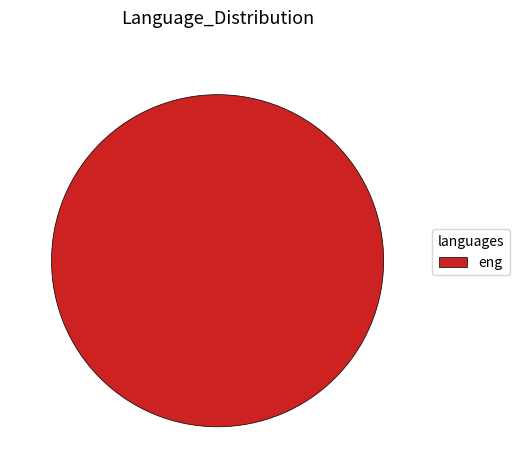

Is it true that eng is 100% of the pie?

True